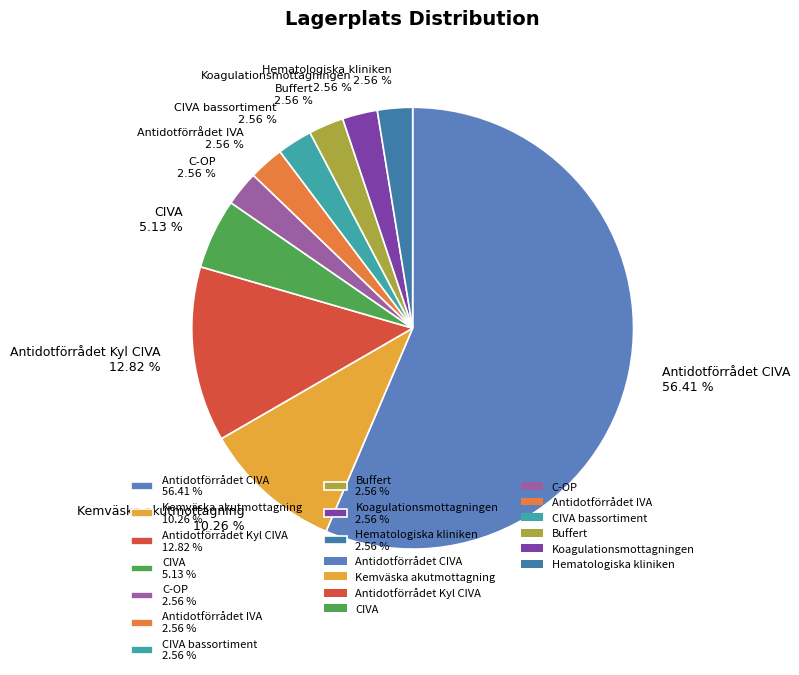

What is the ratio of the value at Kemväska akutmottagning 10.26 % to the value at Antidotförrådet Kyl CIVA 12.82 %?

0.8